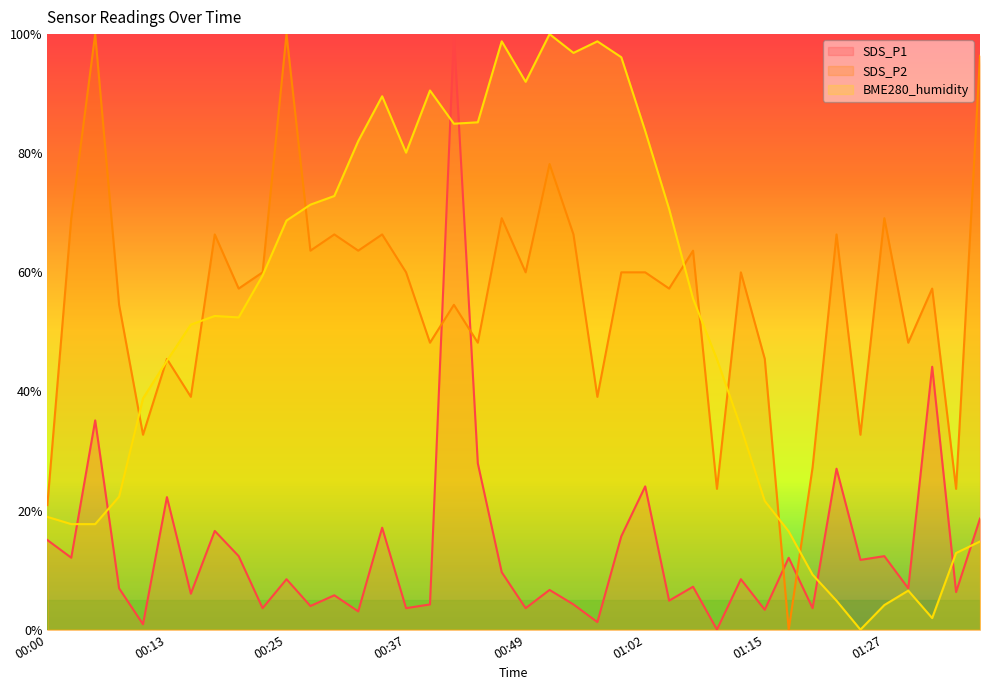

What is the value of the SDS_P2 point at the 35th from the left?

32.7